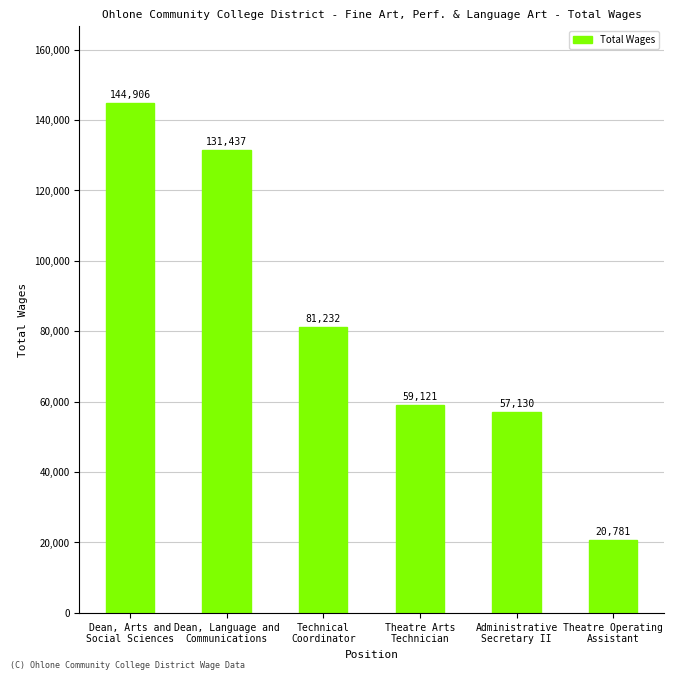

The chart shows a value of 59121 at Theatre Arts
Technician. True or false?

True